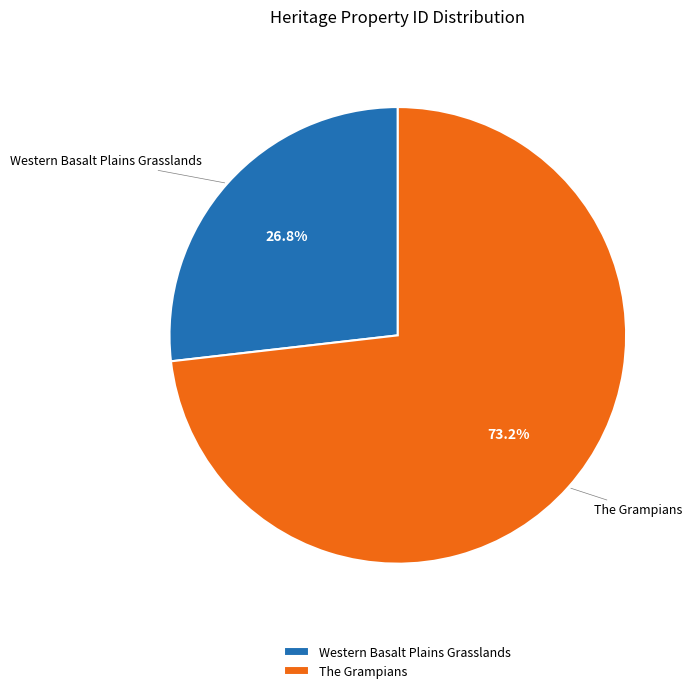

Which slice is the smallest?

Western Basalt Plains Grasslands